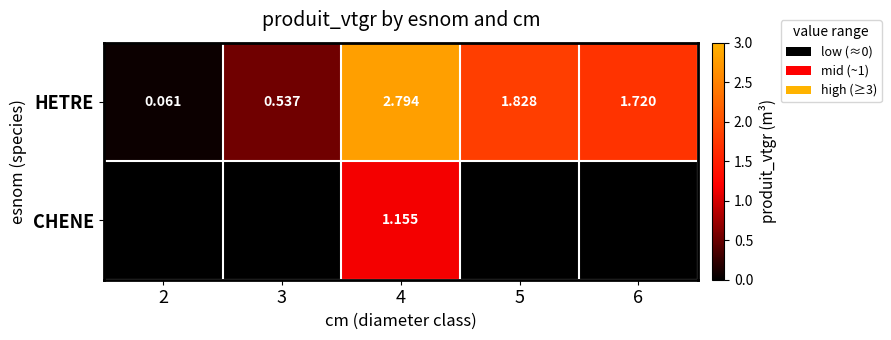

What is the maximum value shown in the chart?

2.8